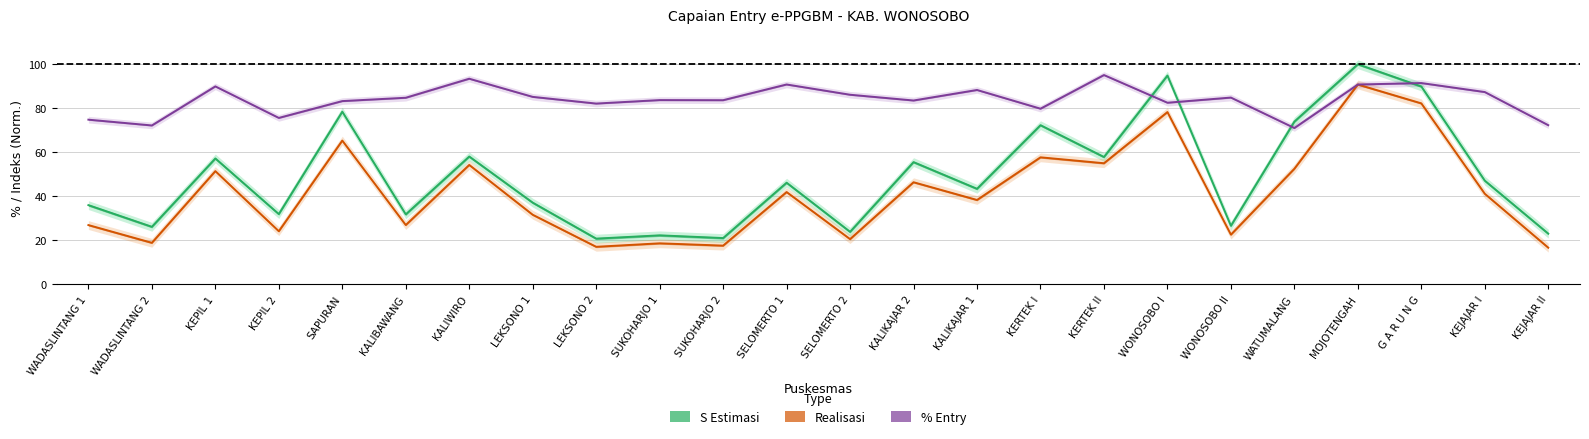

What is the maximum value for Realisasi?

90.8